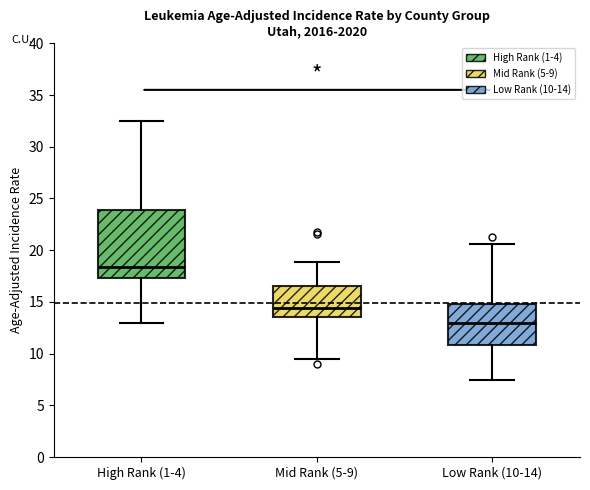

Reading left to right, read every box against the y-axis: the position of its median line, the range the box covers, and the ends of its whiskers. The values are not printed on the chart, so give them approximately, as read against the axis.

High Rank (1-4): median 18.5, box 17.5 to 24.0, whiskers 13.0 to 32.5
Mid Rank (5-9): median 14.5, box 13.5 to 16.5, whiskers 9.5 to 19.0
Low Rank (10-14): median 13.0, box 11.0 to 15.0, whiskers 7.5 to 20.5